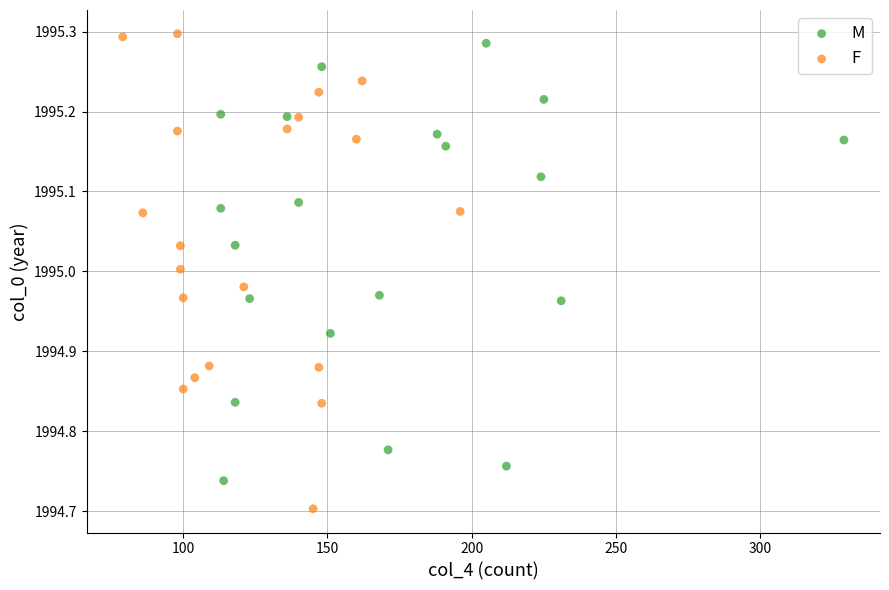

Which series has the widest spread of Y values?

F